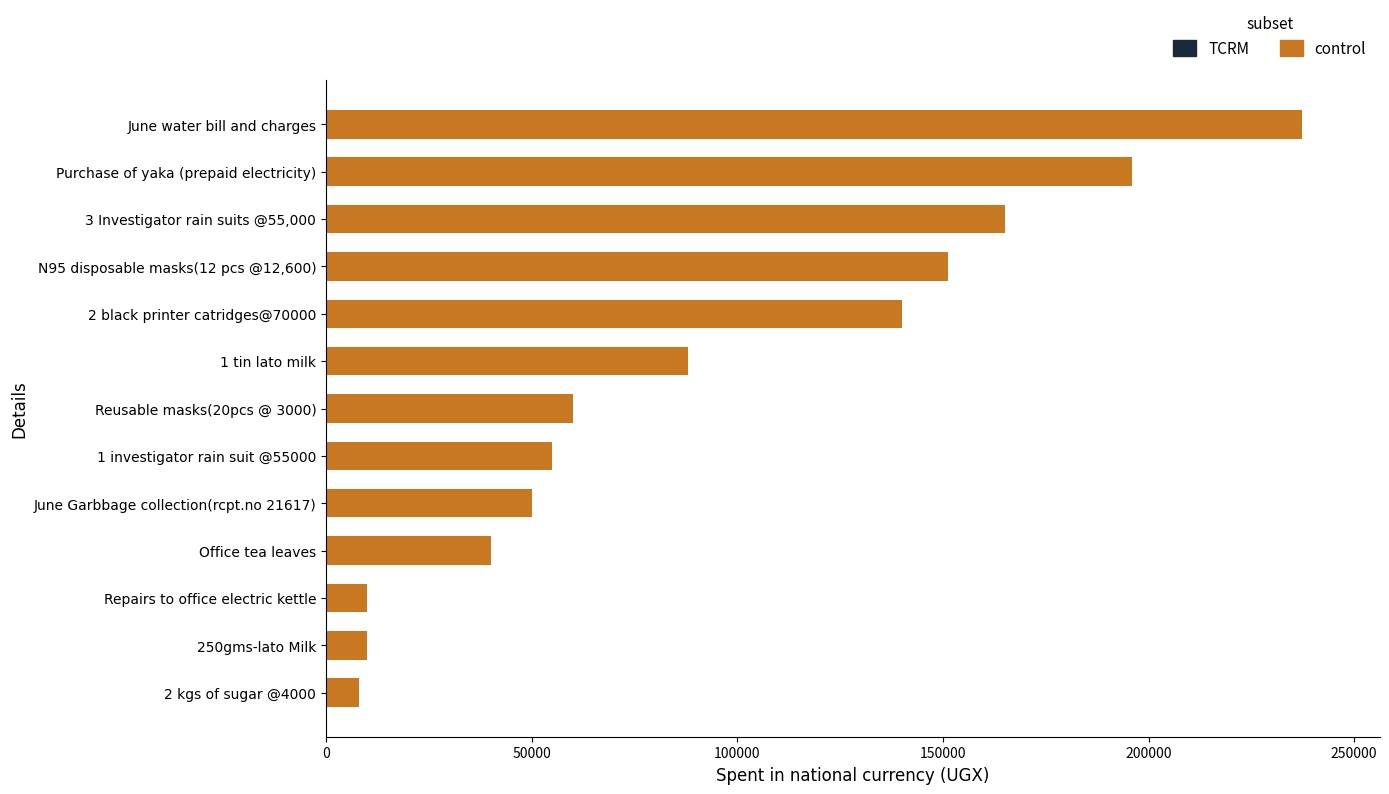

What is the difference between the maximum and second lowest values?

227400